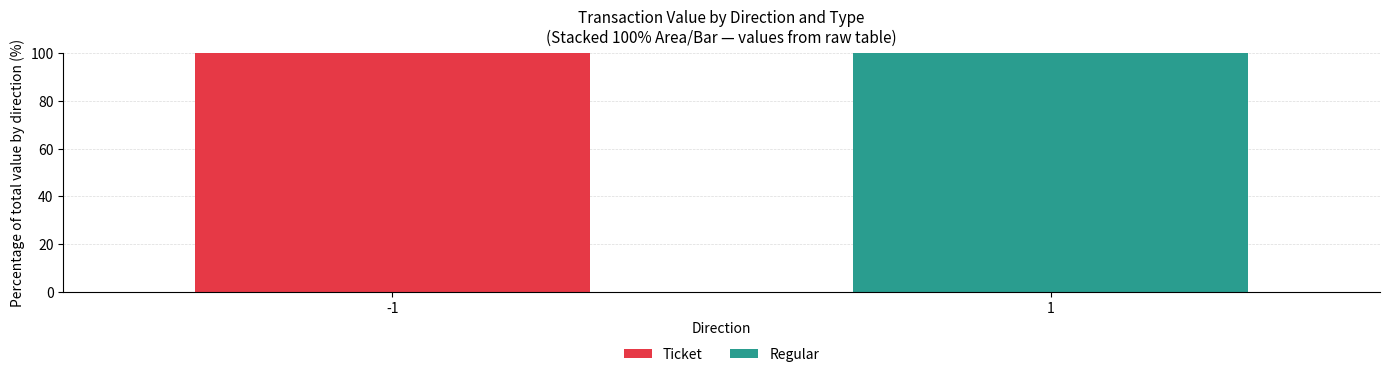

What is the sum of the Ticket values at 1 and -1?

100